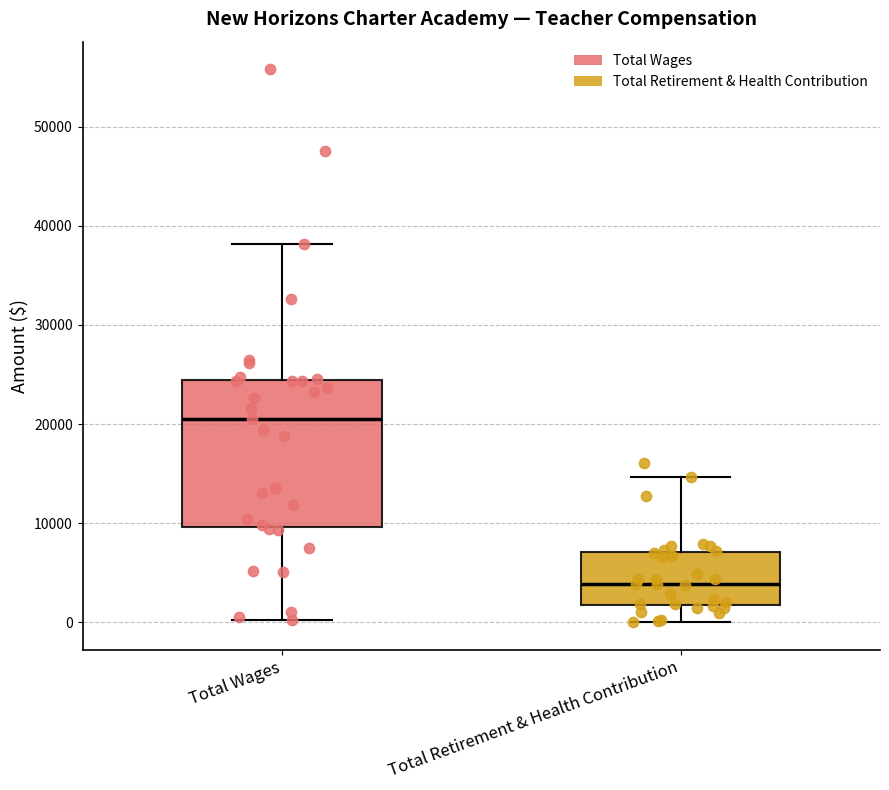

Comparing the boxes themselves (not the whiskers), which one is the tallest?

Total Wages